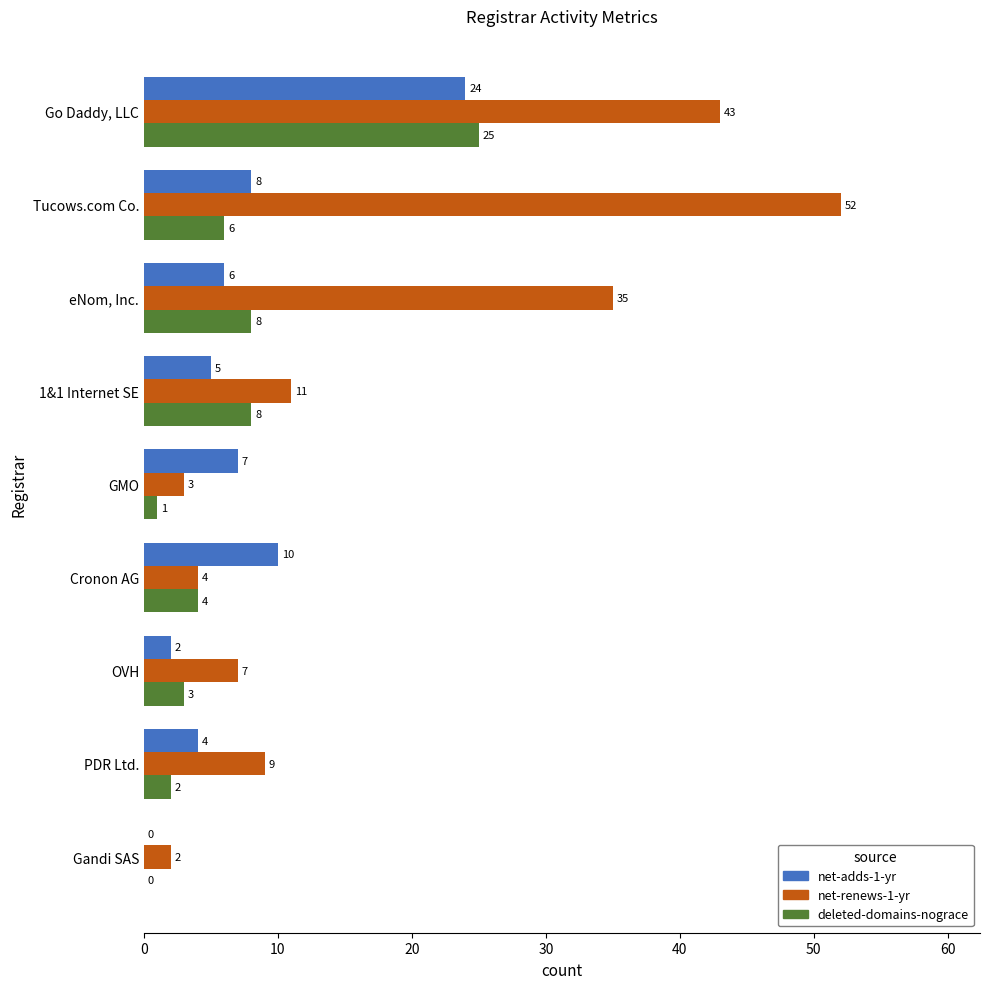

Which series has the largest total across all categories?

net-renews-1-yr